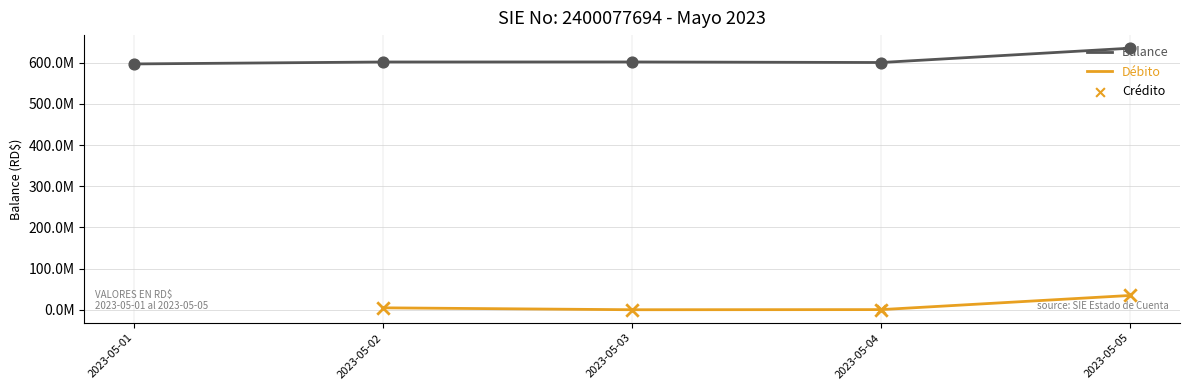

Which series contains the highest Y value?

Balance